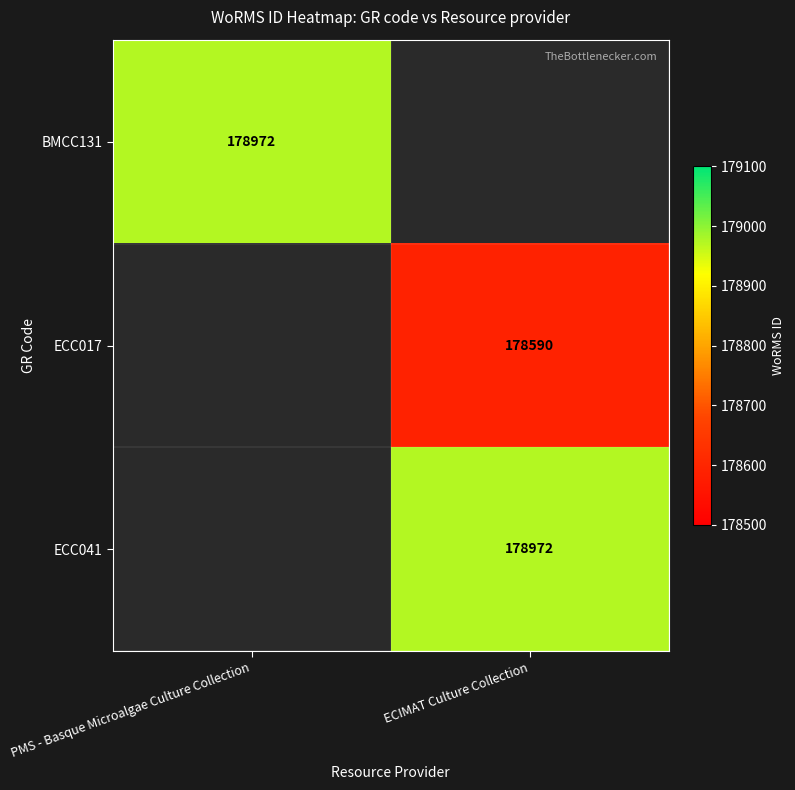

Is it true that BMCC131 equals 178972 at PMS - Basque Microalgae Culture Collection?

True